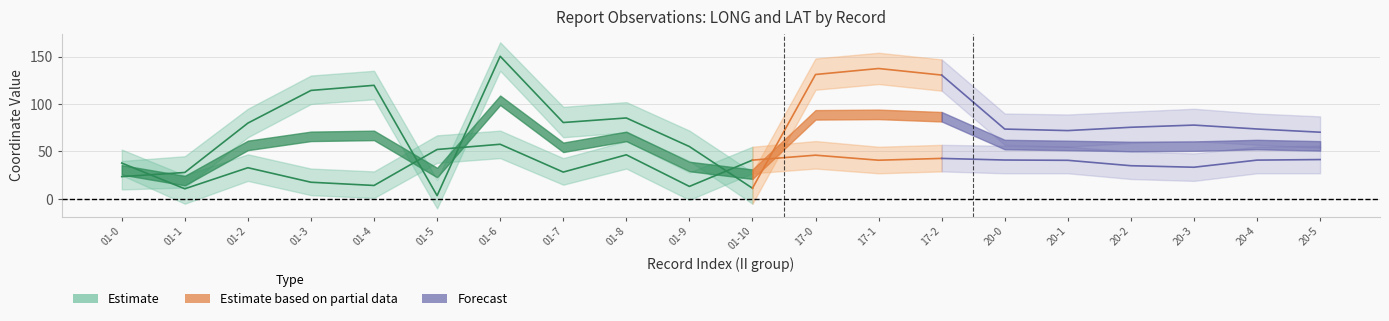

At how many categories does at least one series exceed 140?

4